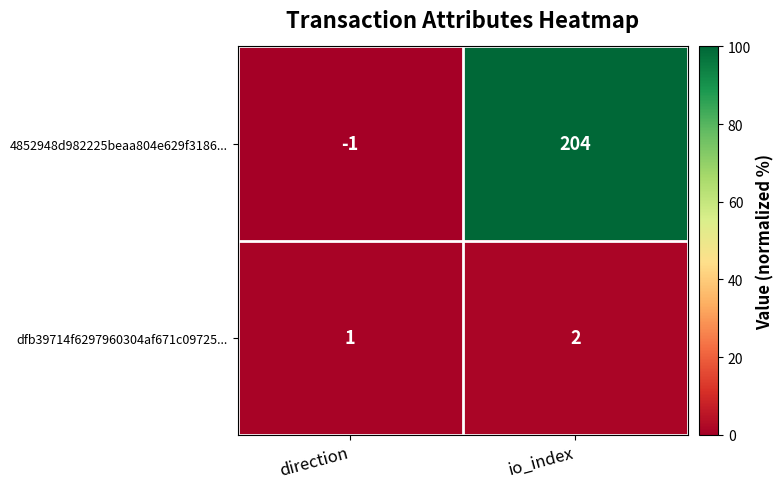

Count the number of data series in this chart.

2